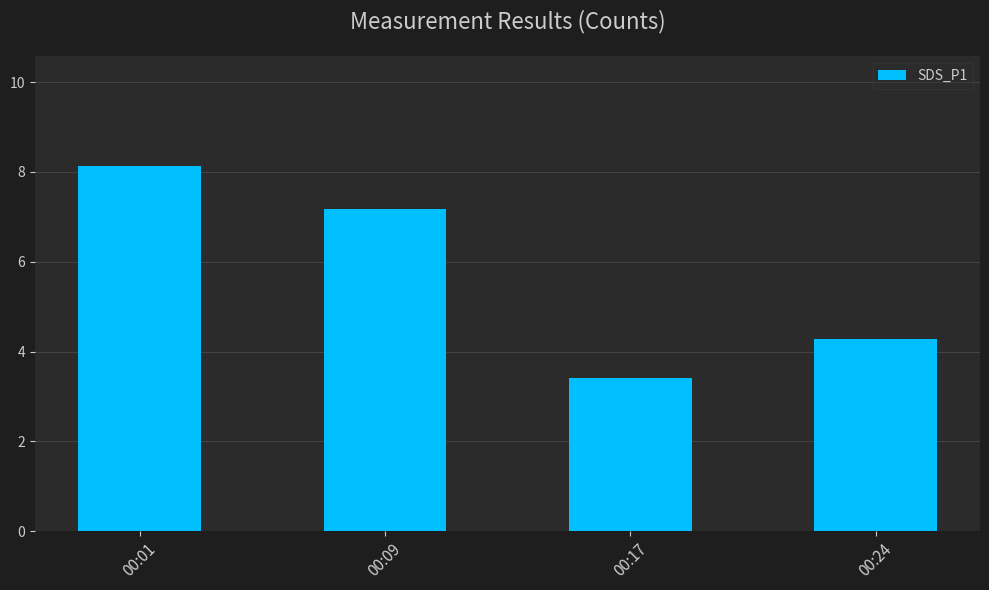

How many distinct data groups are displayed?

1